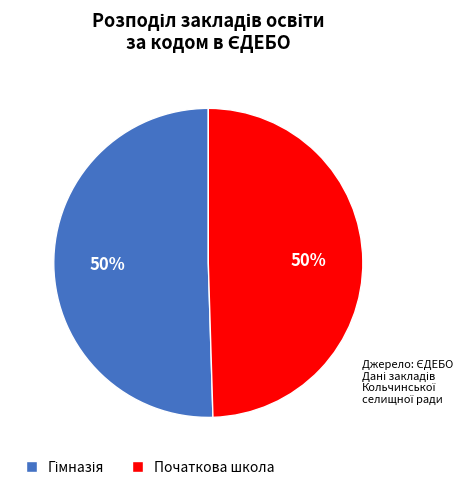

To the nearest percent, what is the average slice percentage?

50%